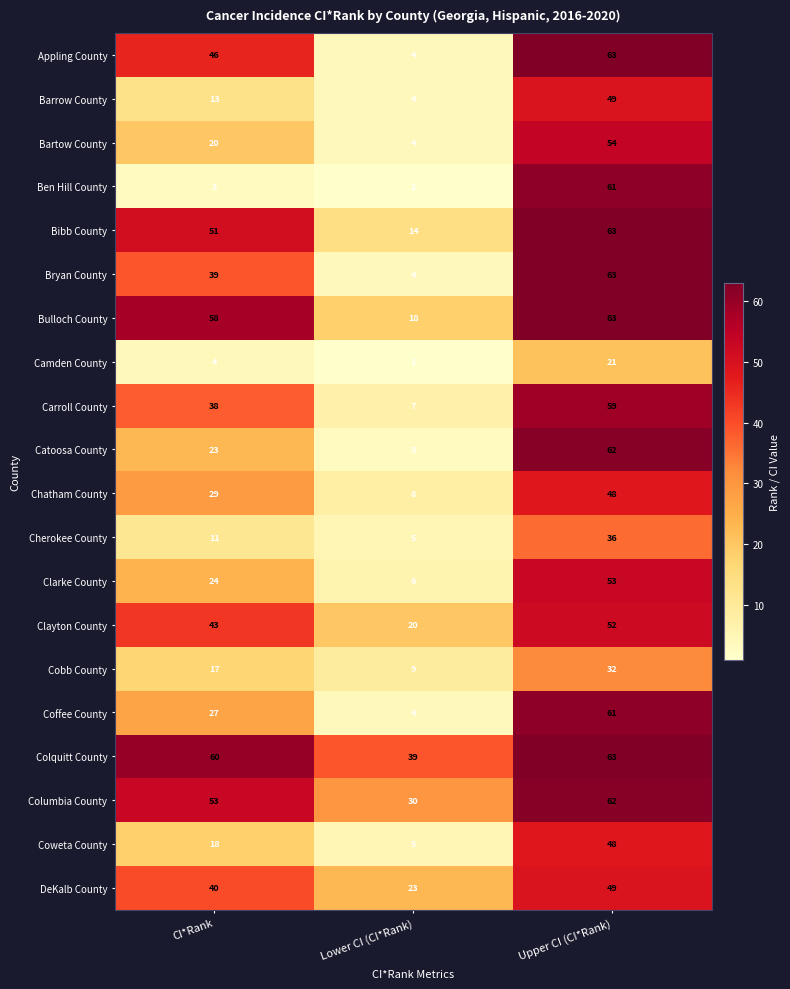

What is the sum of the Ben Hill County values at Lower CI (CI*Rank) and Upper CI (CI*Rank)?

62